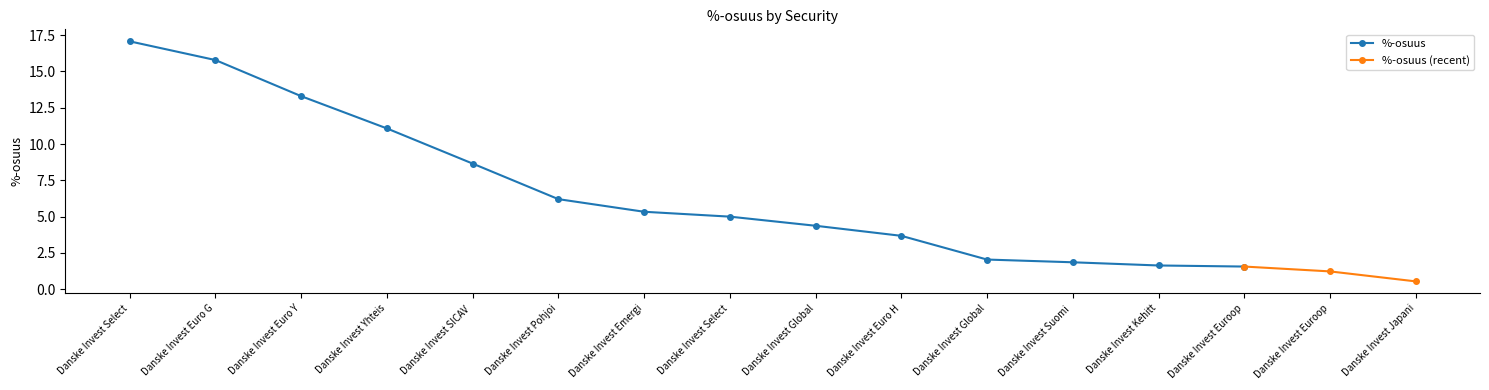

What is the difference between the second highest and second lowest values?

14.6